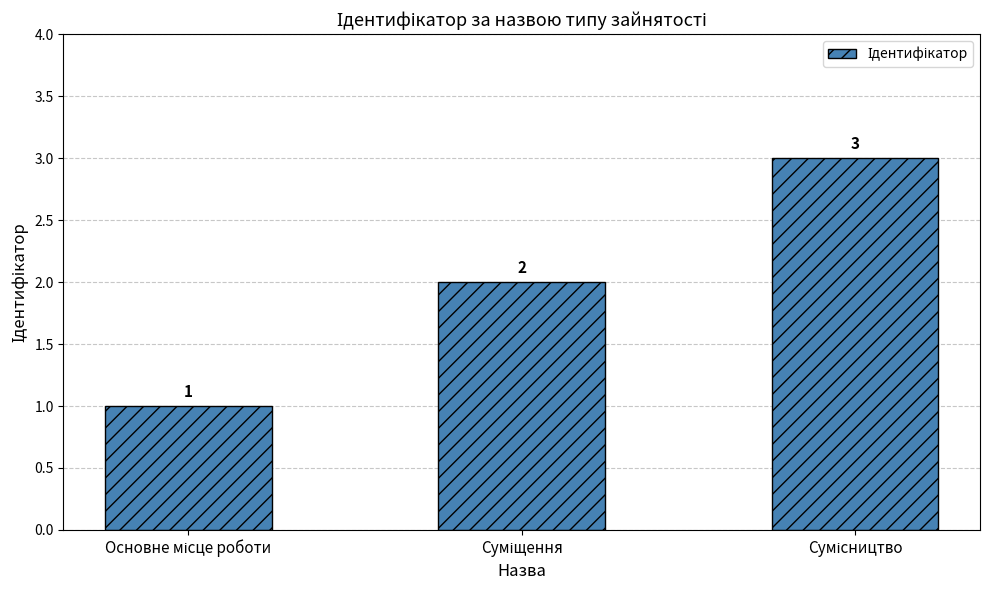

How many bars are there in total?

3